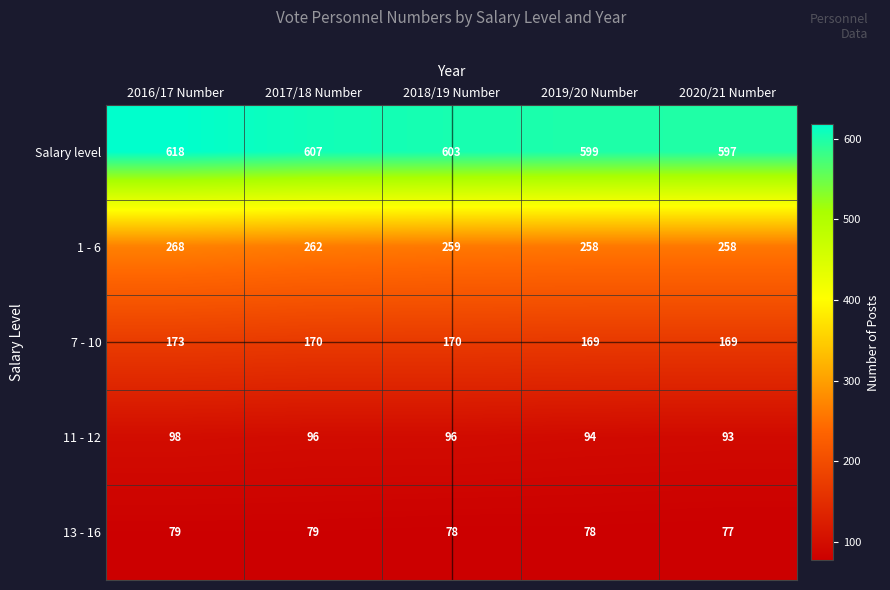

Is it true that 11 - 12 equals 22 at 2016/17 Number?

False